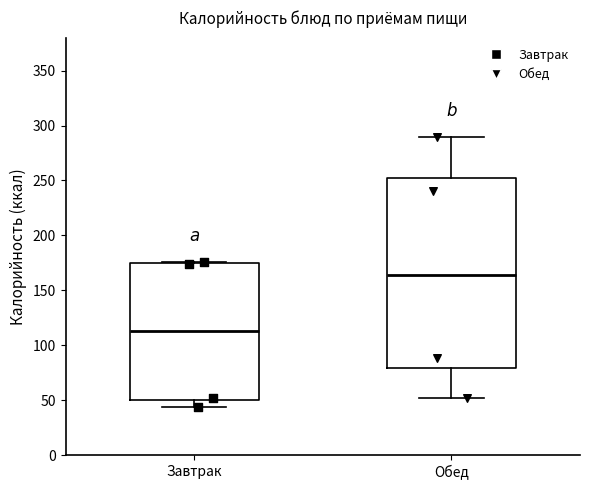

Where does the upper whisker of the box for Обед end on the y-axis? The values are not printed on the chart, so give them approximately, as read against the axis.

290